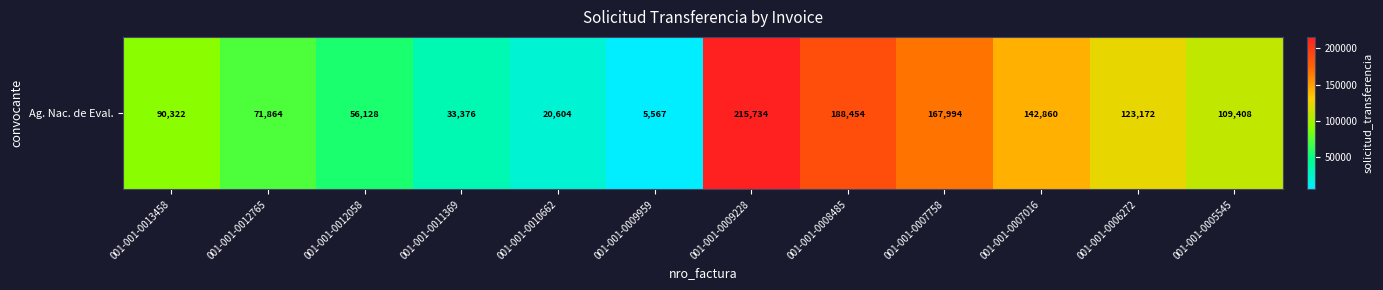

Approximately how many times larger is the value at 001-001-0012058 compared to 001-001-0009959?

10.1